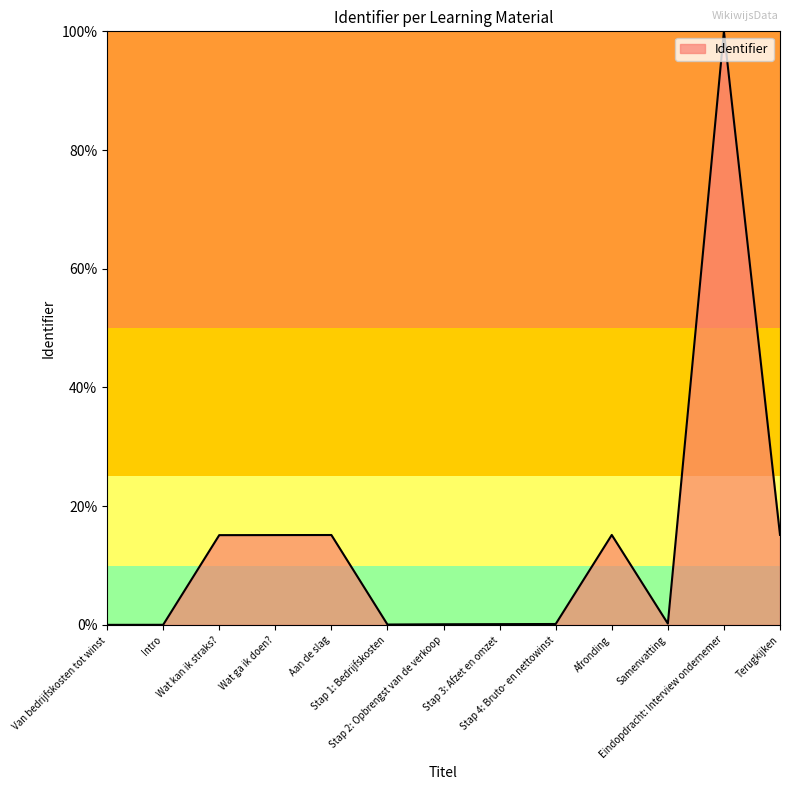

What is the difference between the maximum and minimum values?

100.0